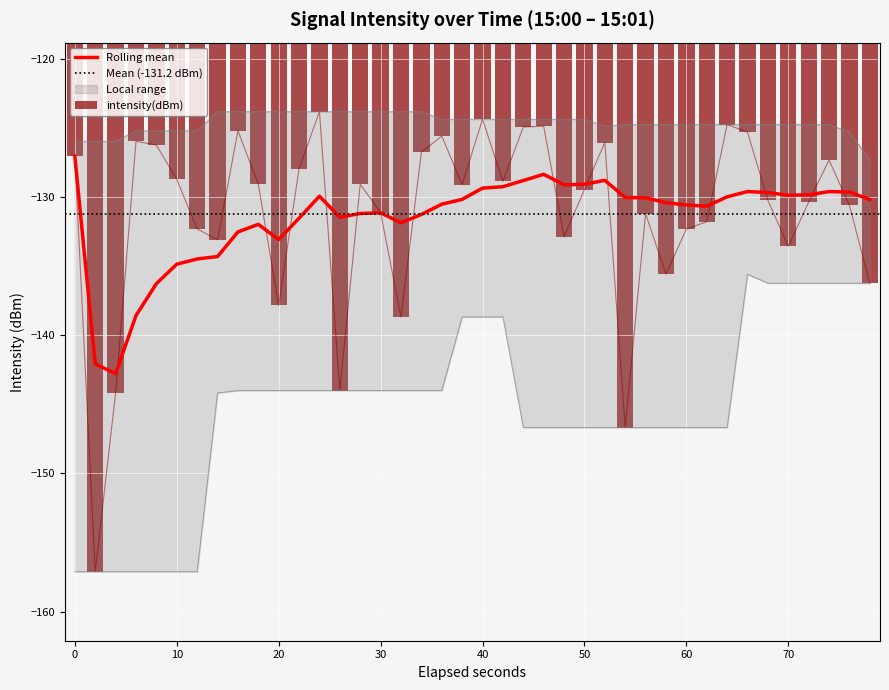

What is the maximum value for Rolling mean?

-127.0